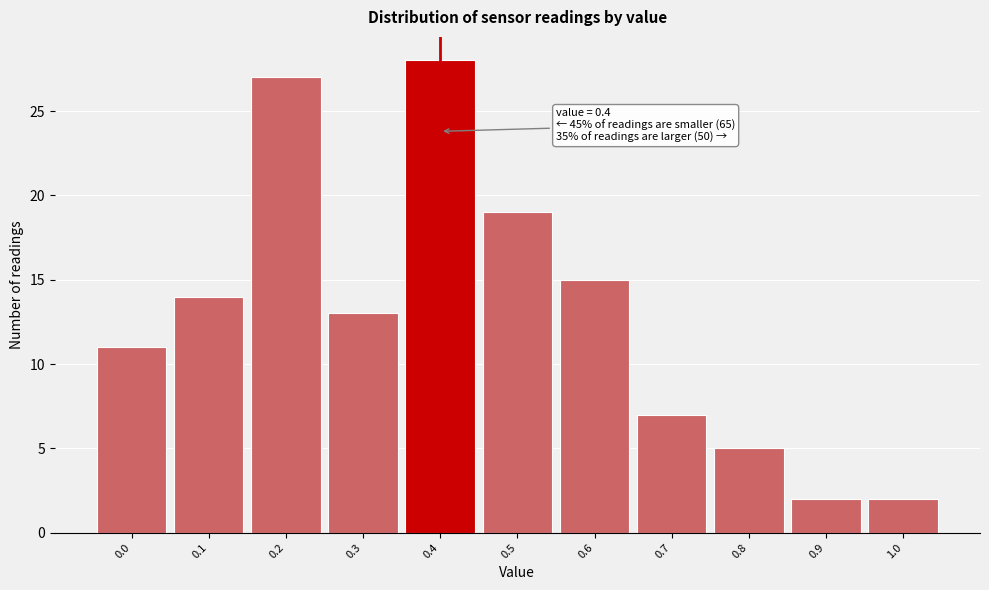

Over which range of the x-axis is the bar tallest?

0.35 to 0.45